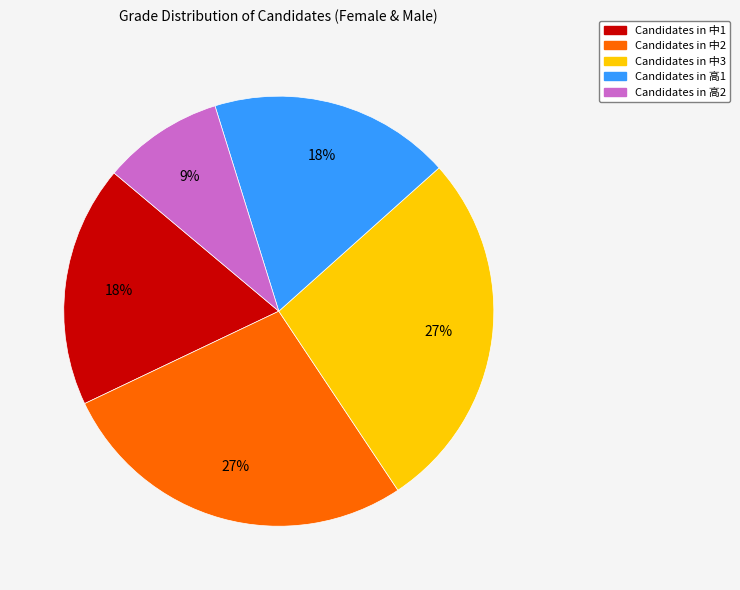

How many segments does this pie chart have?

5